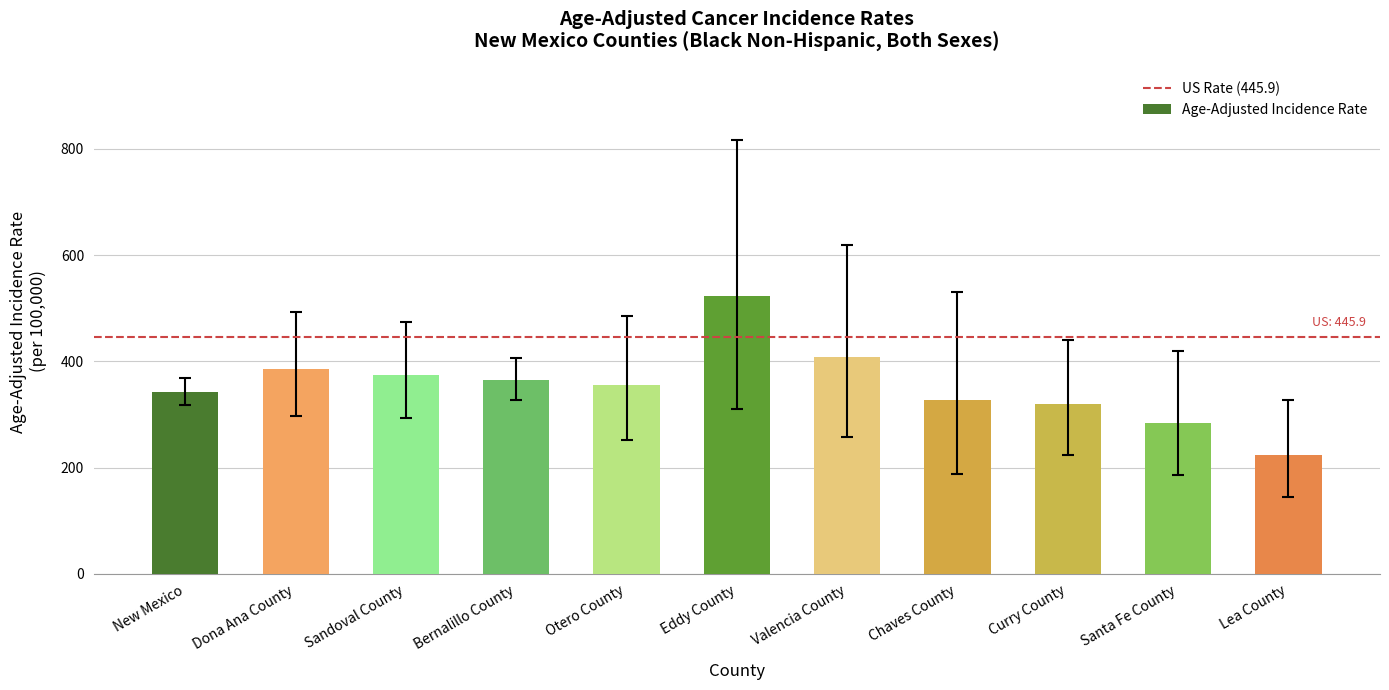

List the labels in order of value, largest first.

Eddy County, Valencia County, Dona Ana County, Sandoval County, Bernalillo County, Otero County, New Mexico, Chaves County, Curry County, Santa Fe County, Lea County